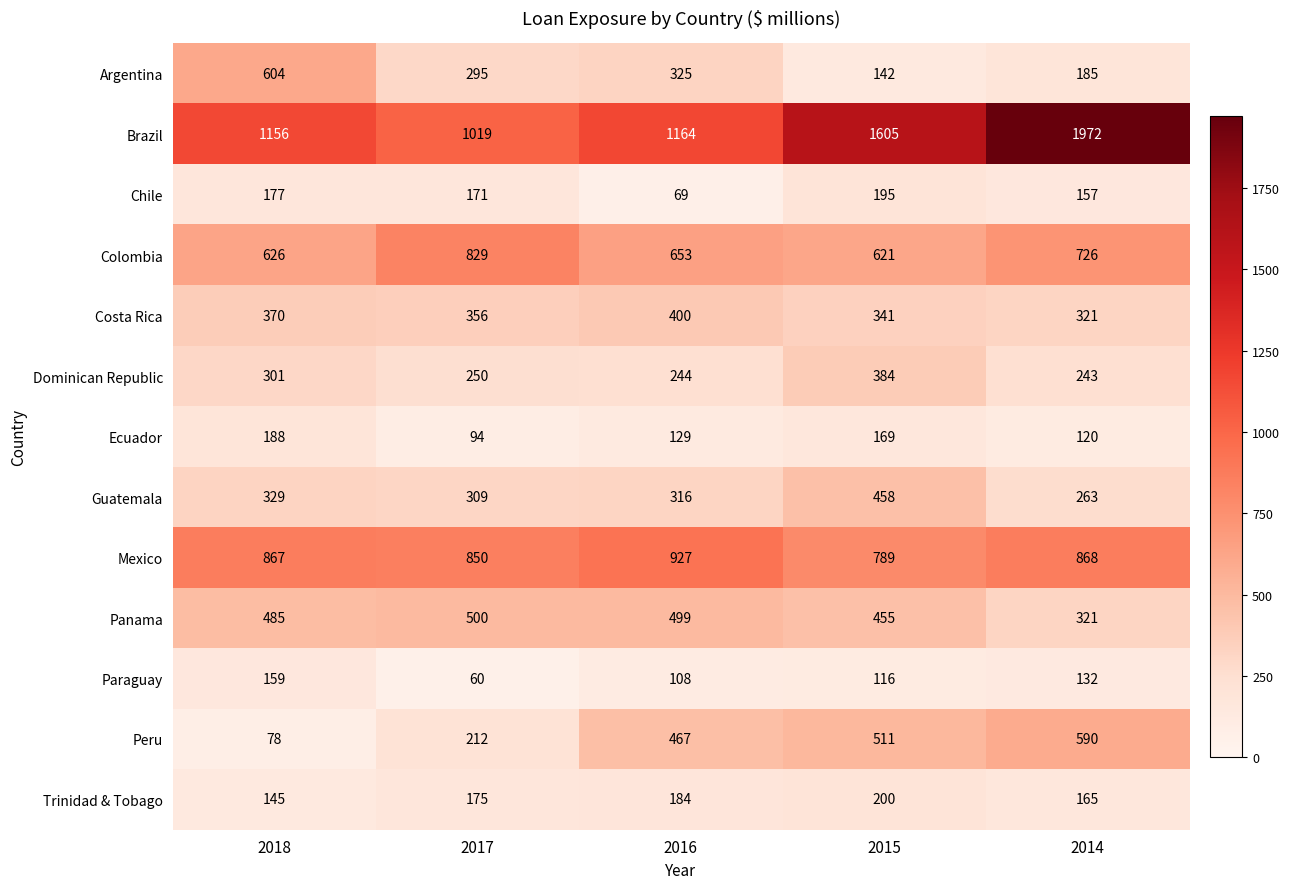

Is the value of Brazil at 2017 greater than the value of Guatemala at 2016?

Yes